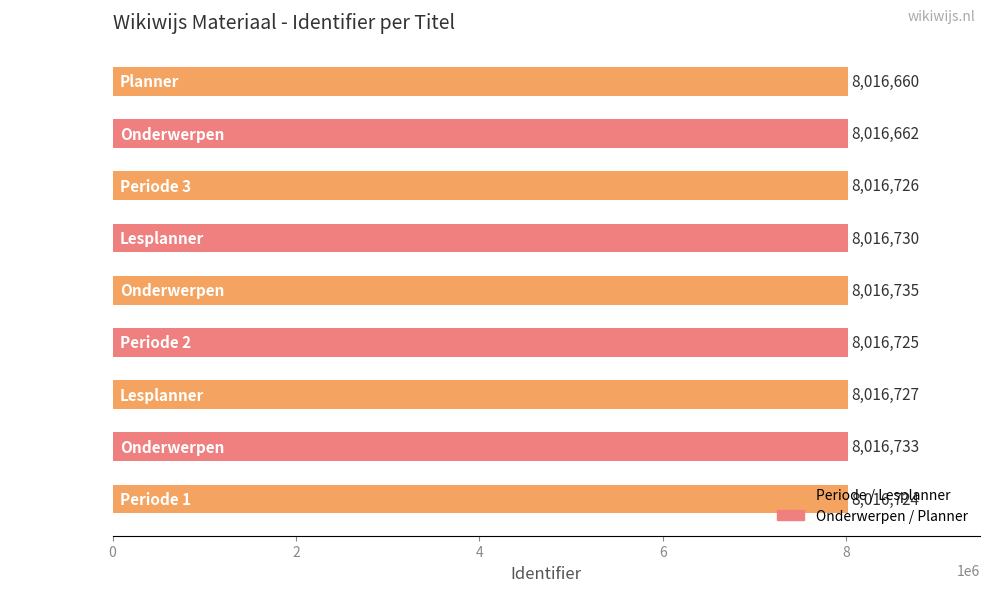

How many data points are less than 8016726?

4